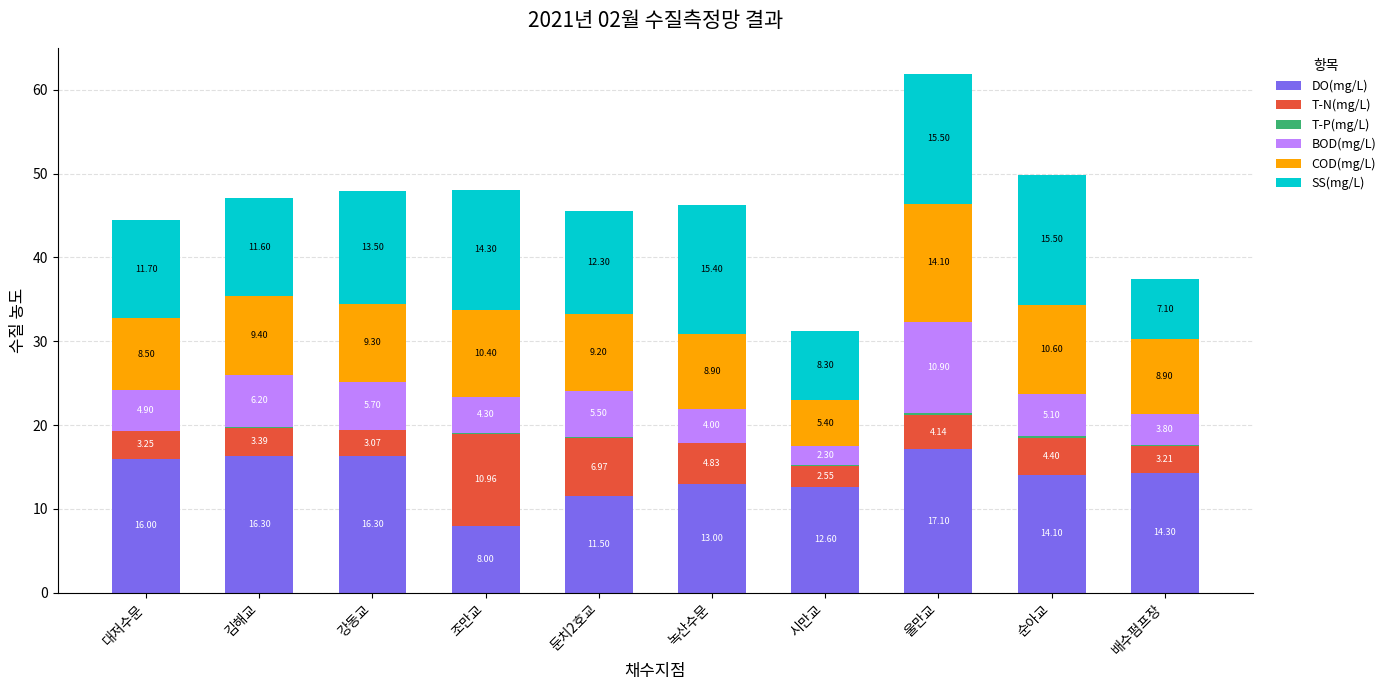

What is the total value across all series at 강동교?

48.0